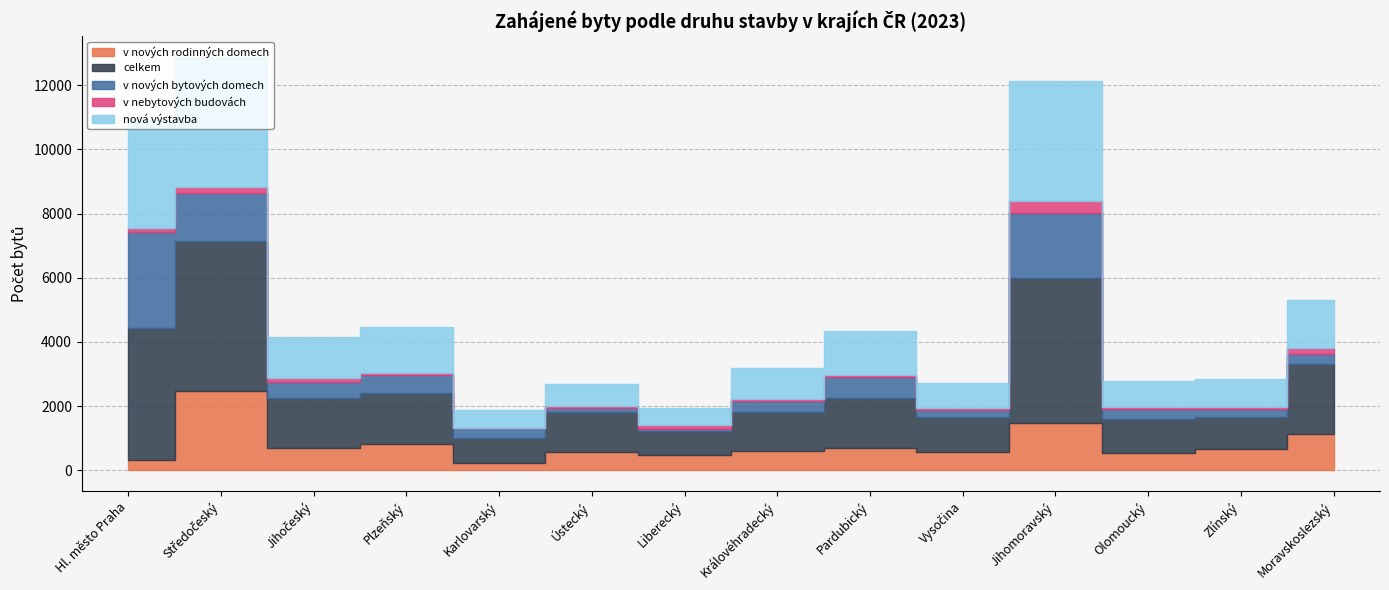

Reading left to right, extract all data points from this chart.

v nových rodinných domech: 312	2485	707	815	224	568	467	596	703	564	1460	535	664	1143
celkem: 4136	4652	1547	1586	767	1236	742	1204	1552	1100	4540	1074	1006	2163
v nových bytových domech: 2993	1520	506	576	310	121	73	368	656	219	2010	290	230	303
v nebytových budovách: 123	179	107	63	23	68	115	53	58	54	368	66	60	197
nová výstavba: 3390	4046	1273	1415	550	701	542	969	1369	788	3748	825	899	1498